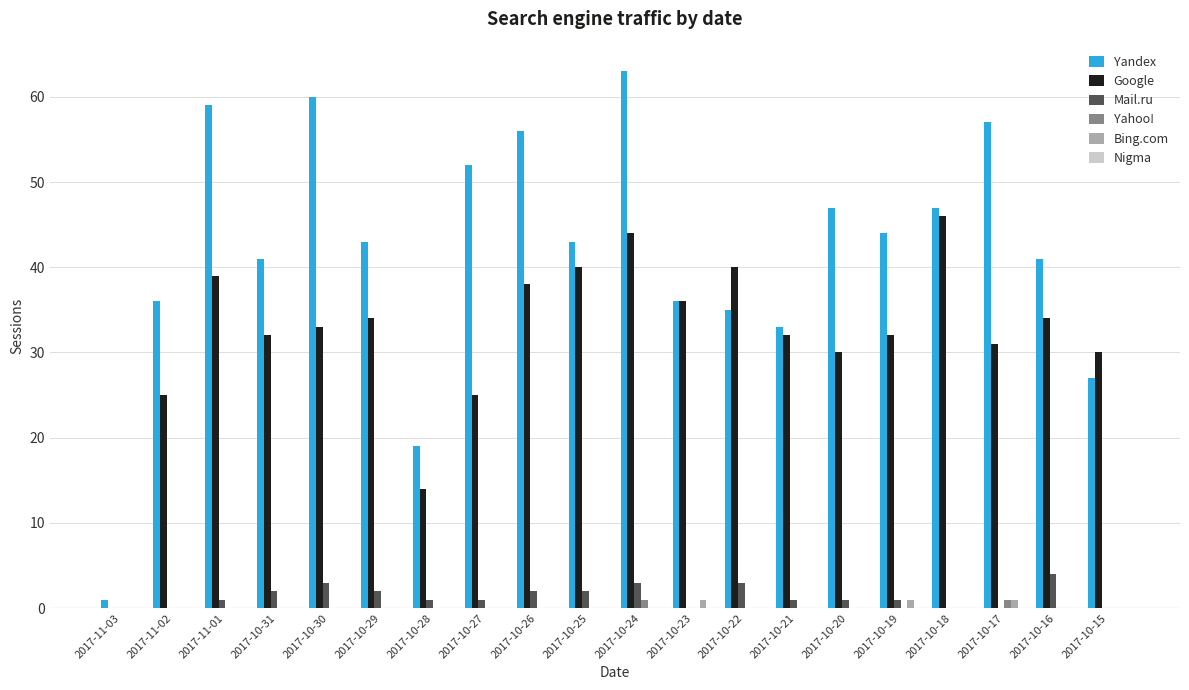

True or false: Bing.com has a value of 0 at 2017-10-31.

True